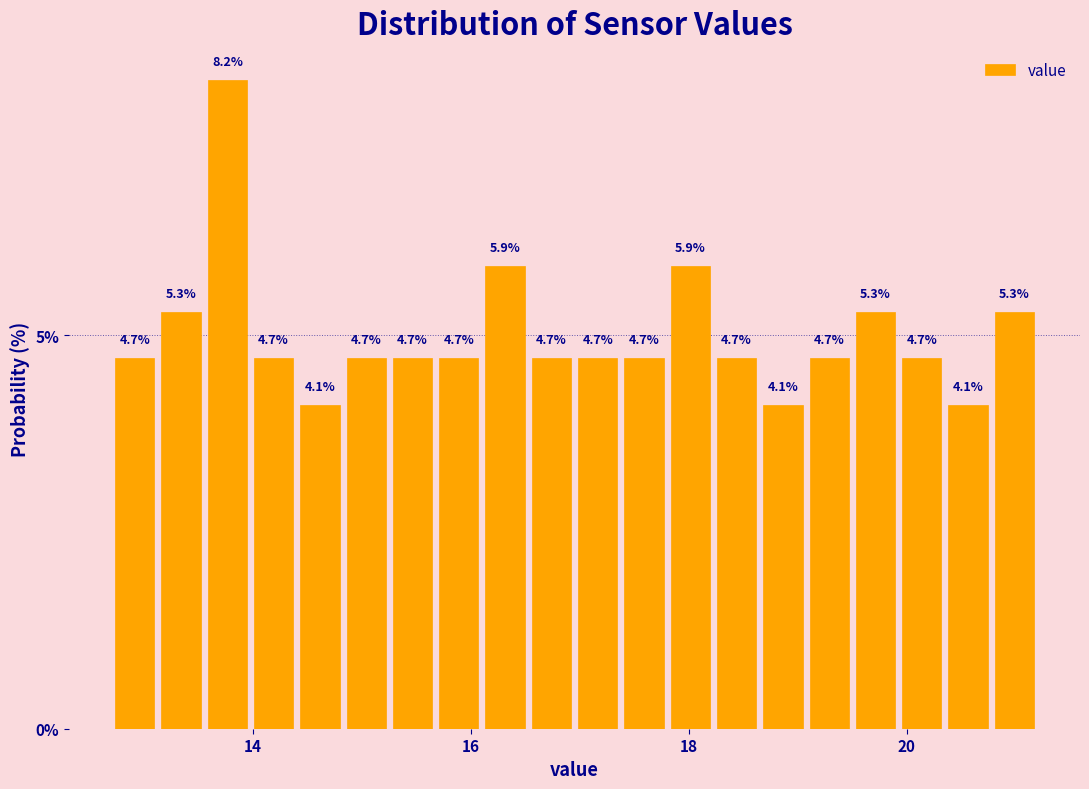

Around what value on the x-axis is the tallest bar? Give the approximate position of its centre, as read against the axis.

13.8